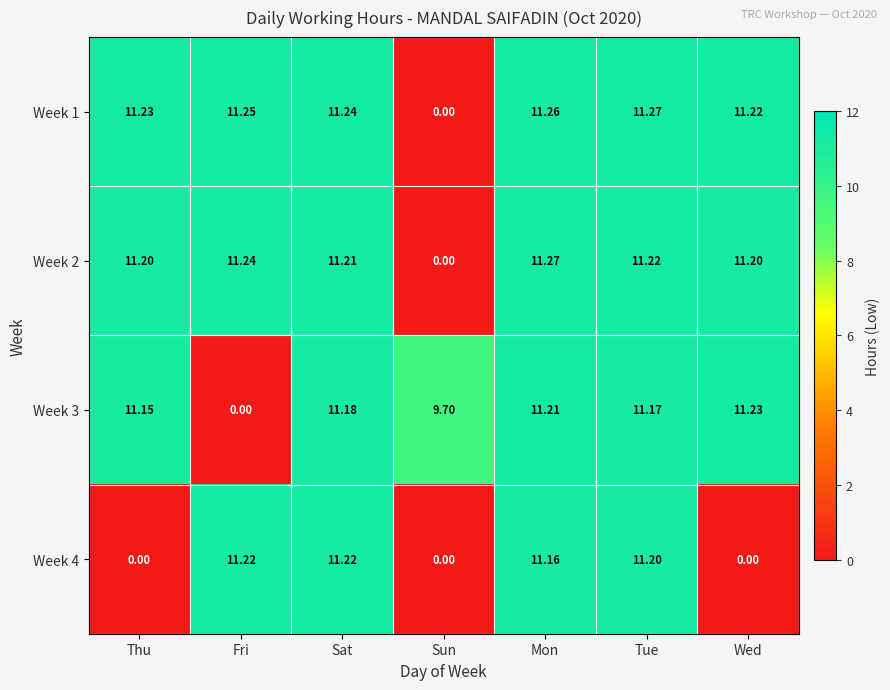

How many values in Week 1 are above zero?

6